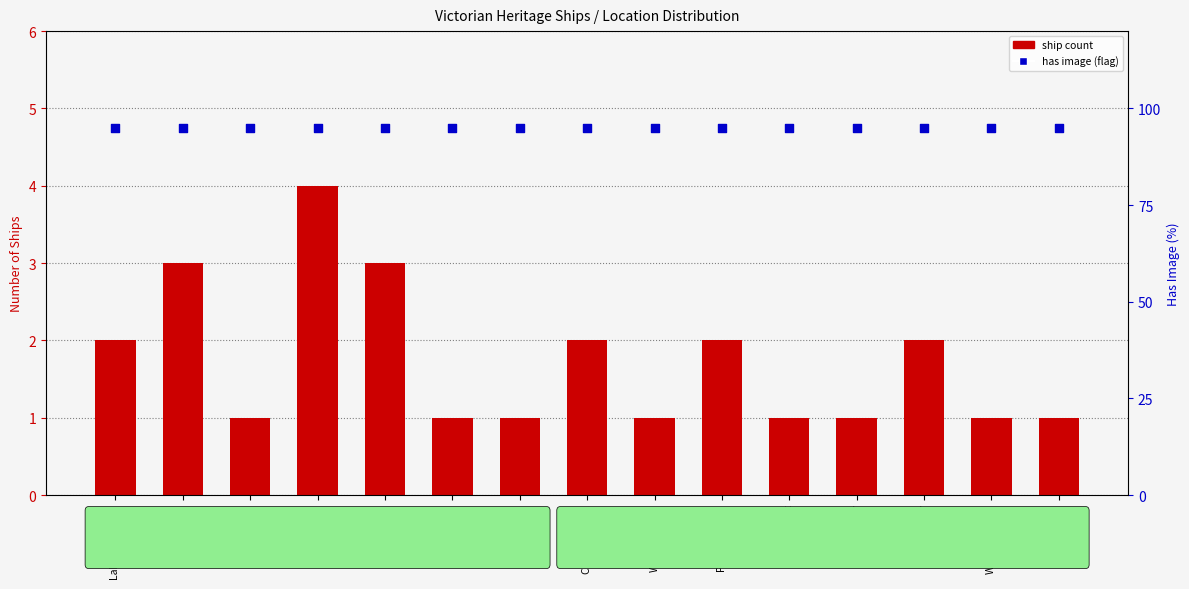

Is the value of has image (flag) at Lakes Entrance greater than the value of ship count at Lady Bay?

Yes